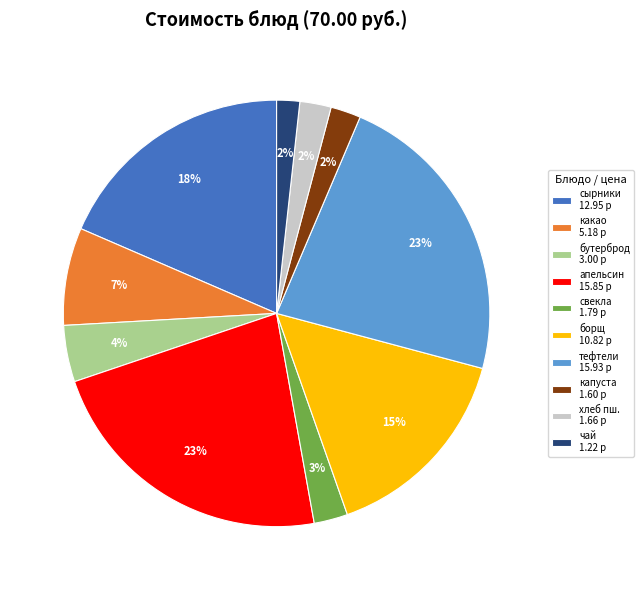

True or false: хлеб пш. 1.66 р accounts for 2% of the total.

True